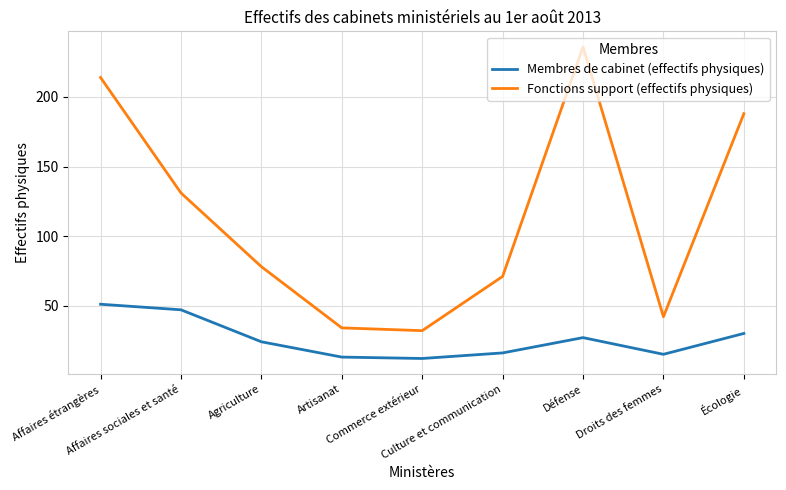

What is the greatest value displayed?

236